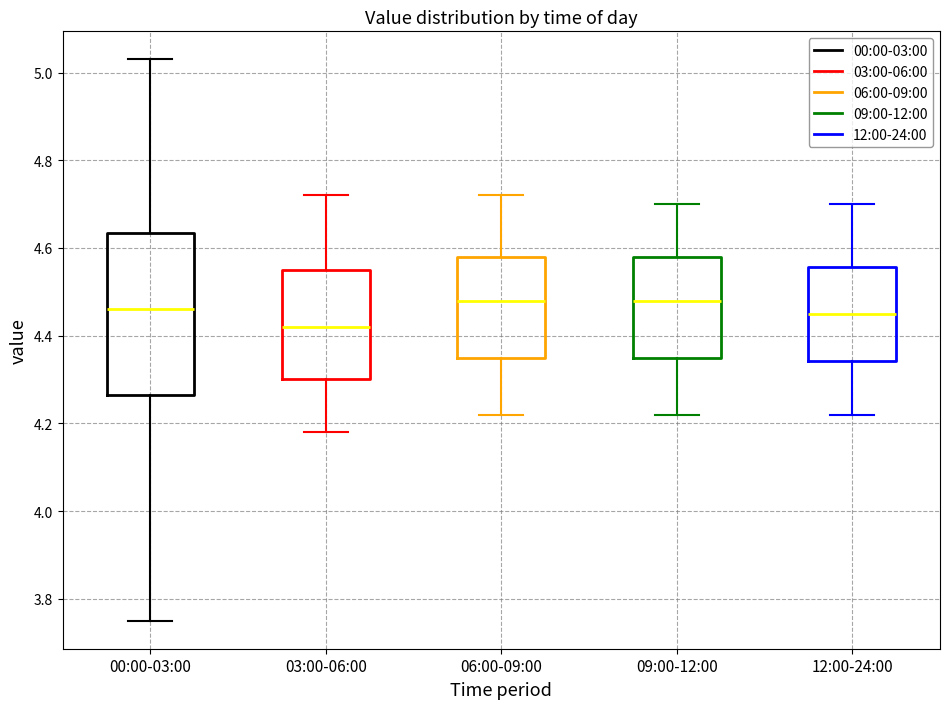

Which box is the tallest, from its lower edge to its upper edge?

00:00-03:00